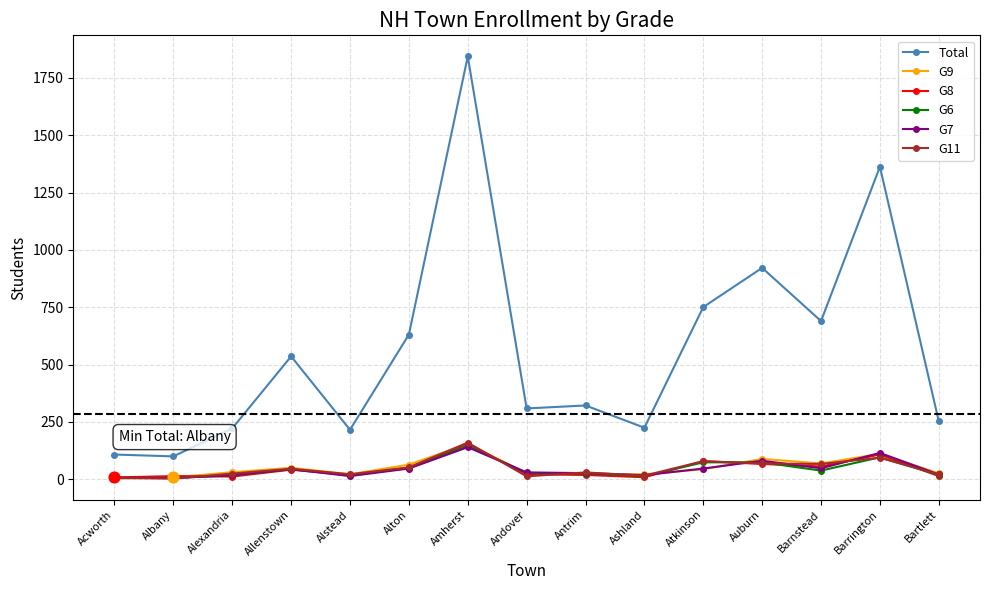

At how many categories does at least one series exceed 1488?

1